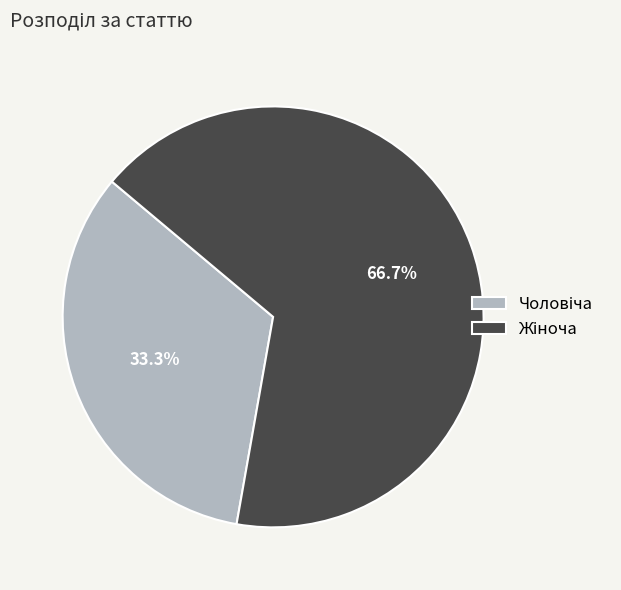

Does any single category account for the majority?

Yes